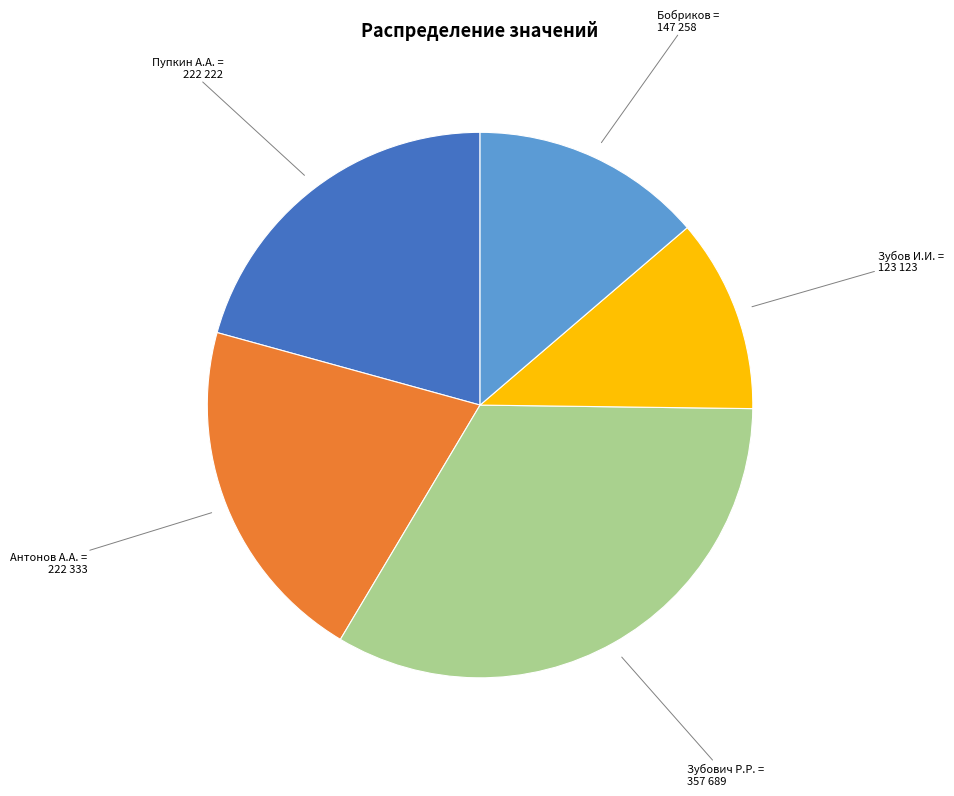

Which has a higher value, Зубович Р.Р. or Антонов А.А.?

Зубович Р.Р.